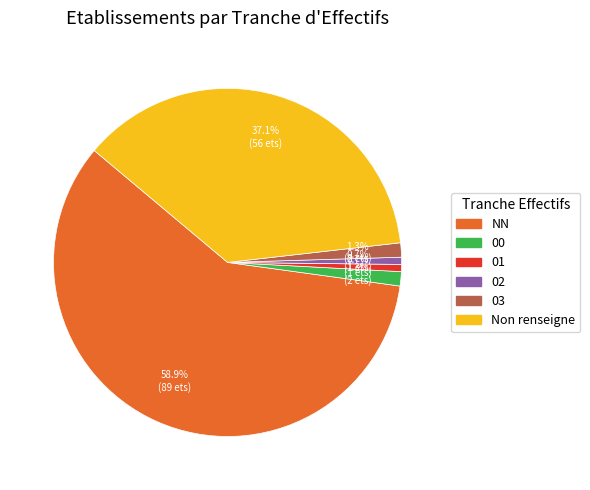

Count the number of slices in the pie.

6